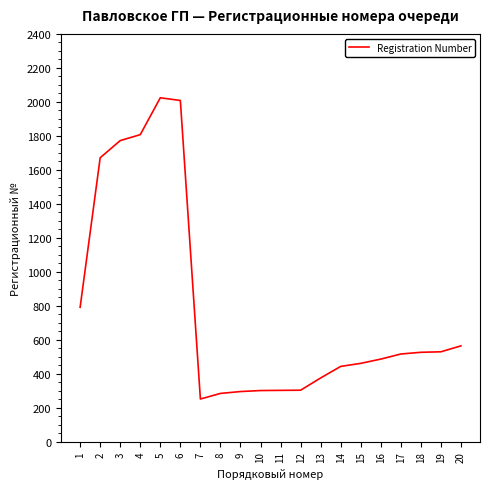

At which category does the data reach its first local valley?

7